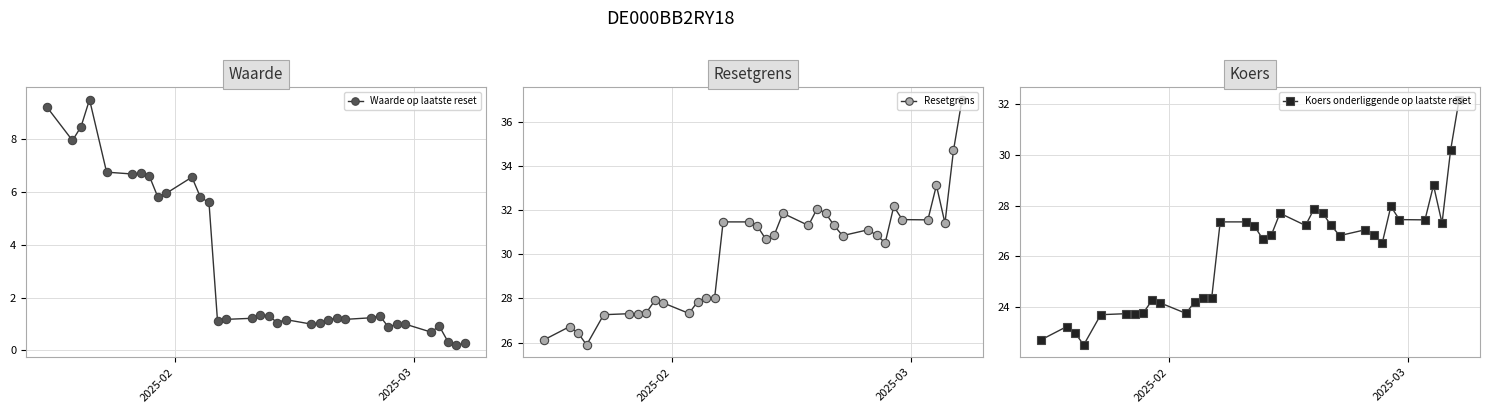

What is the maximum value for Waarde op laatste reset?

9.5